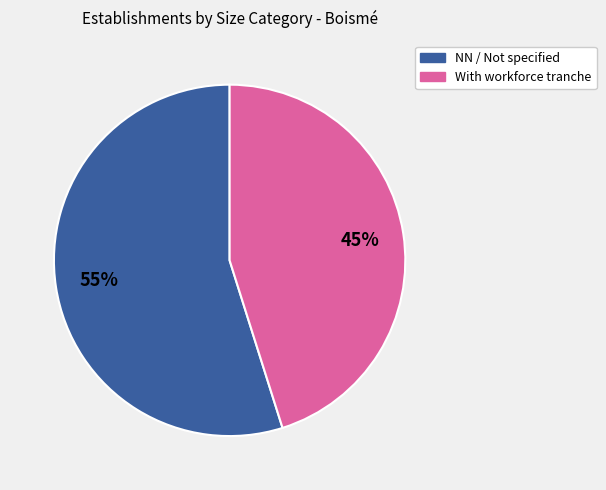

To the nearest percent, what is the average slice percentage?

50%